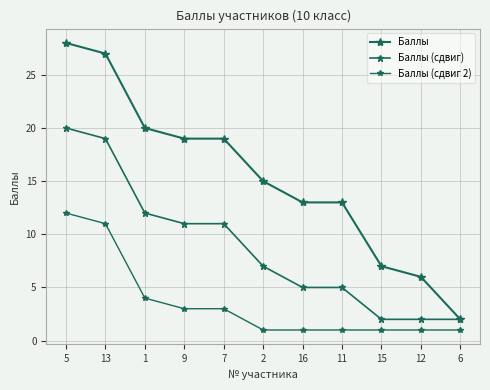

What position from the left is 9?

4